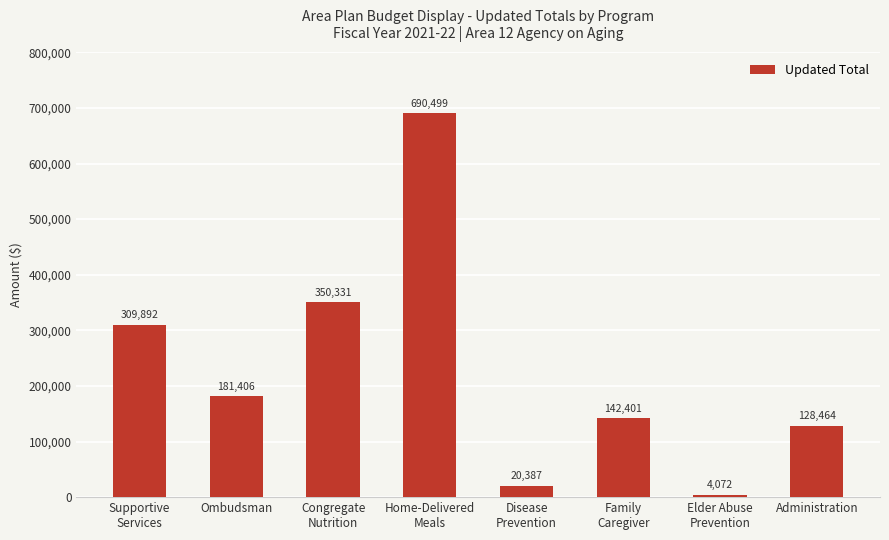

What is the difference between the maximum and minimum values?

686427